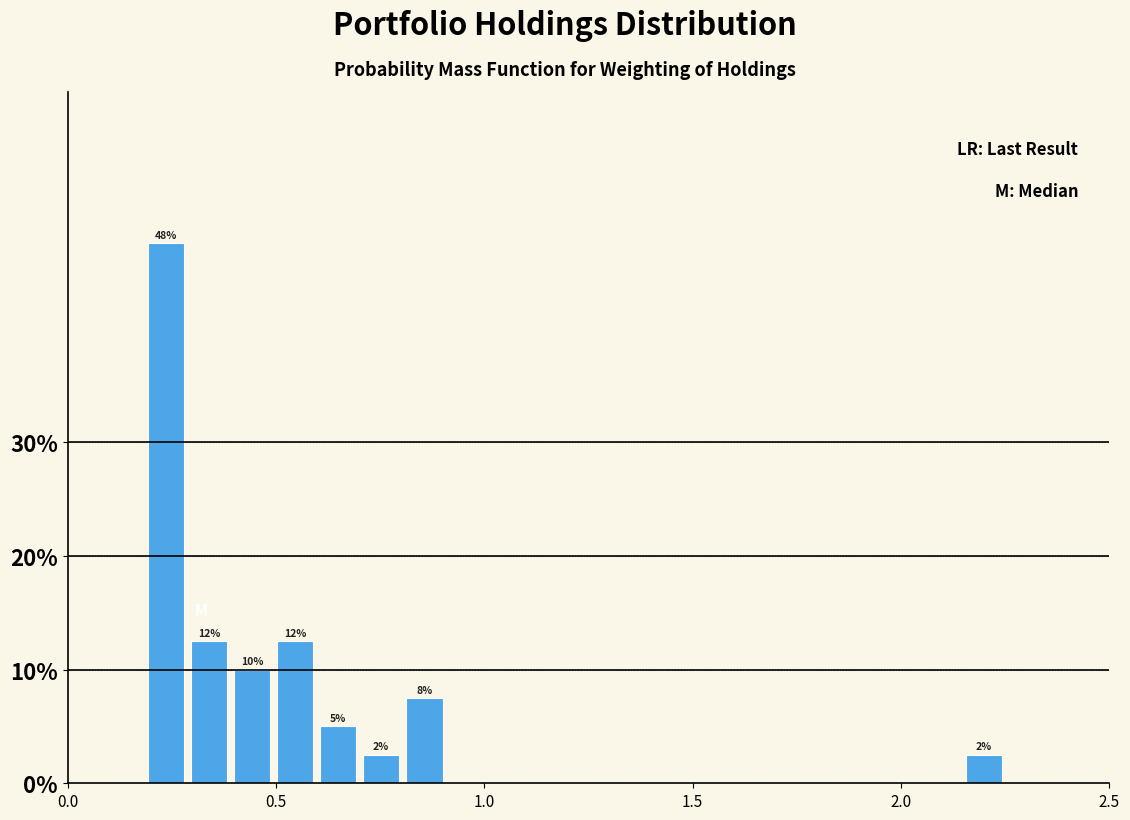

Around what value on the x-axis is the tallest bar? Give the approximate position of its centre, as read against the axis.

0.25